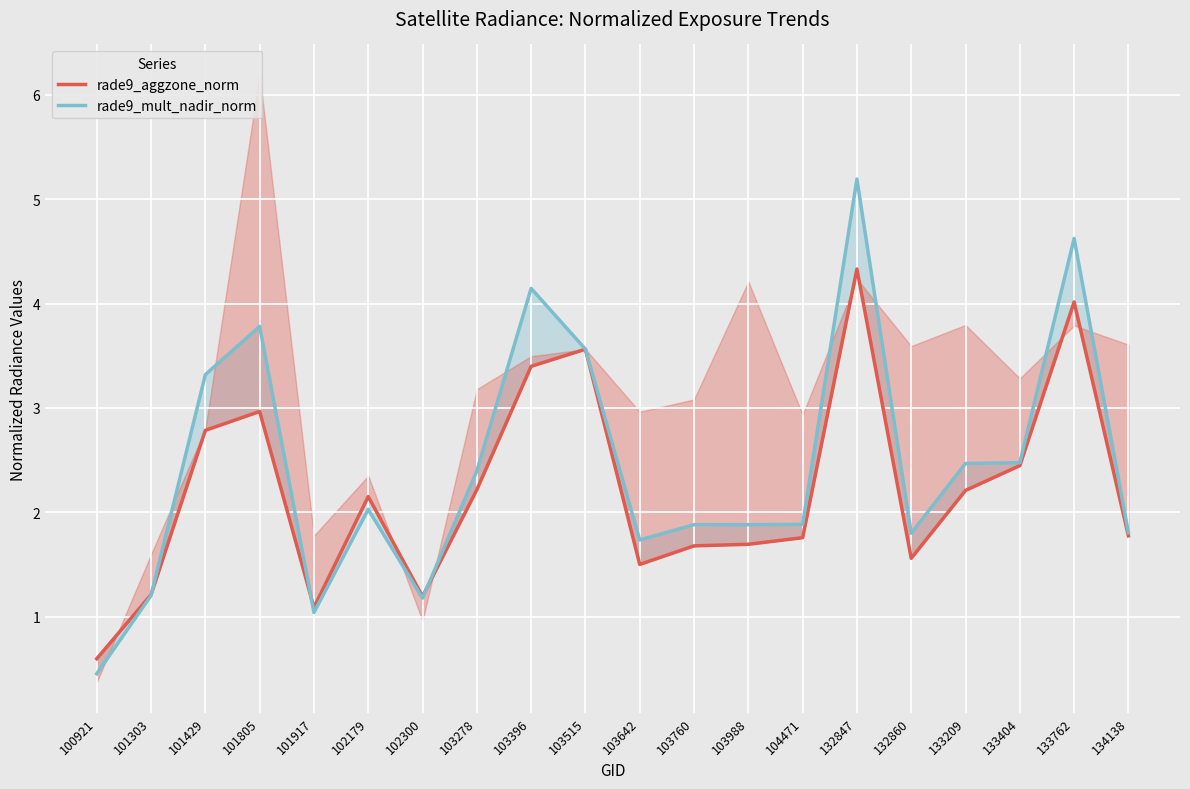

List the labels in order of rade9_aggzone_norm value, largest first.

132847, 133762, 103515, 103396, 101805, 101429, 133404, 103278, 133209, 102179, 134138, 104471, 103988, 103760, 132860, 103642, 101303, 102300, 101917, 100921